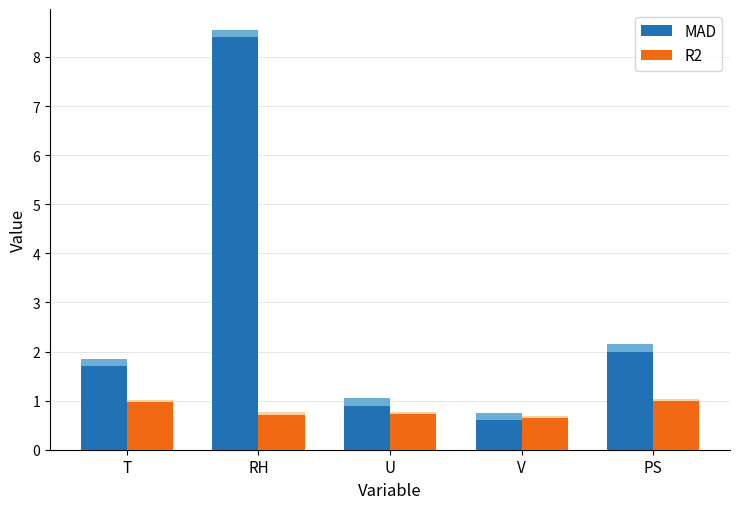

The value of MAD at T is 1.7. True or false?

True